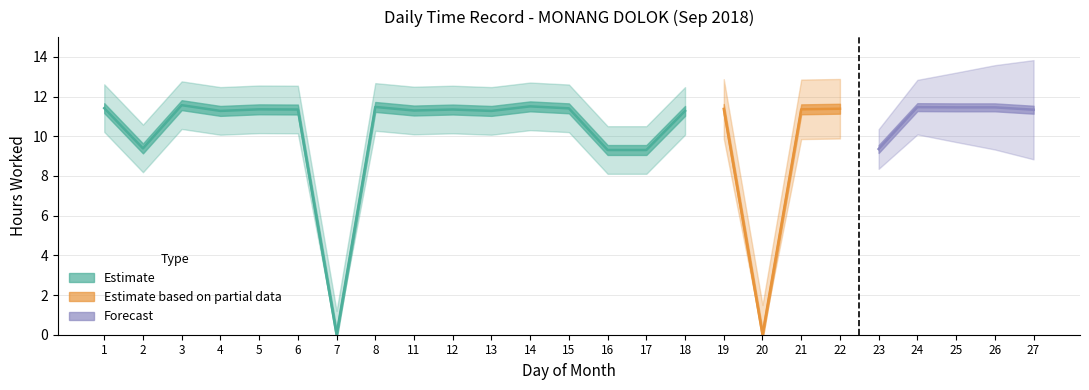

True or false: the data shows 15.5 at 17.

False